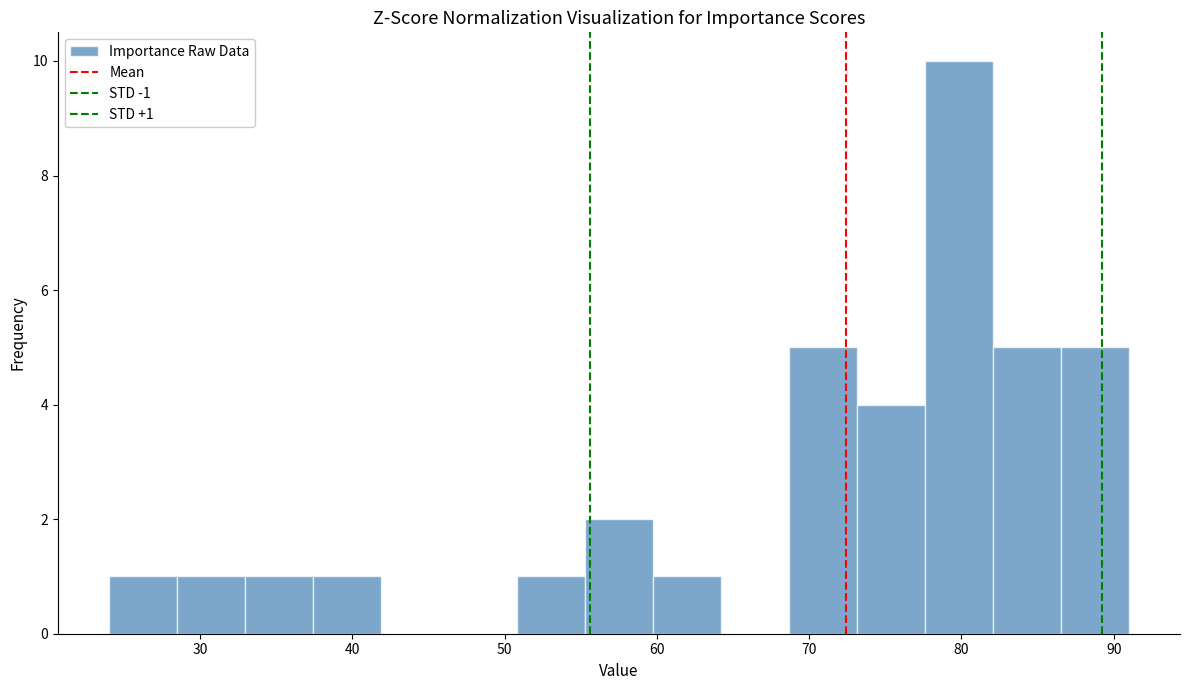

Which range on the x-axis has the tallest bar?

78 to 82